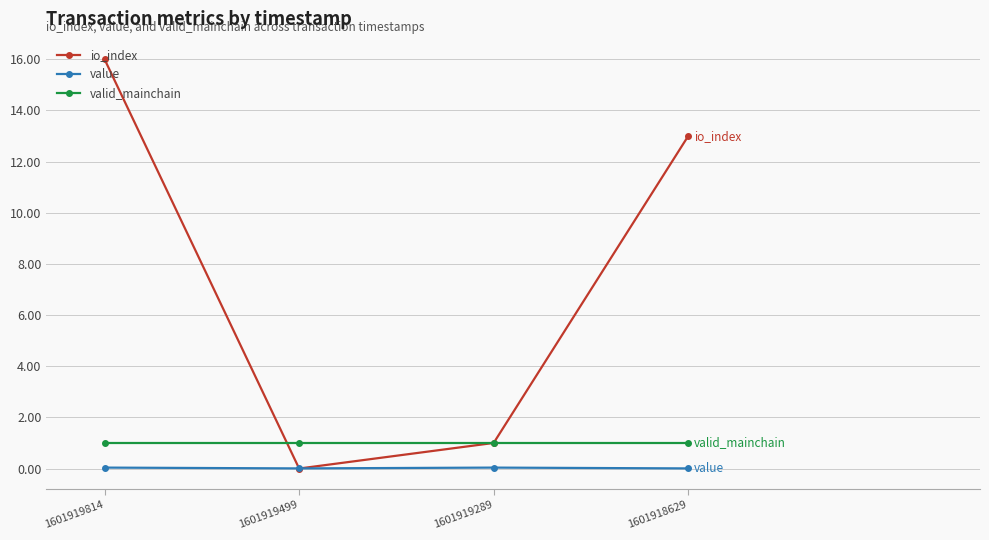

At which label does io_index reach its minimum?

1601919499